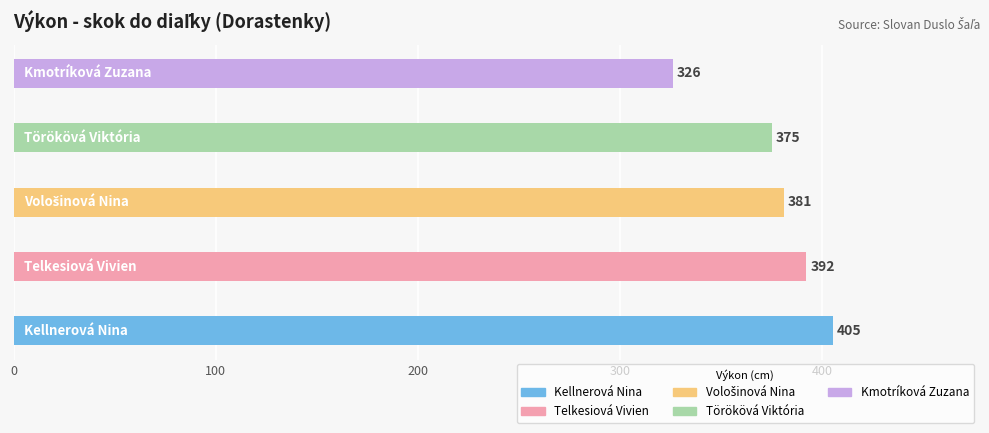

Reading bottom to top, transcribe all the data shown in this chart.

405	392	381	375	326